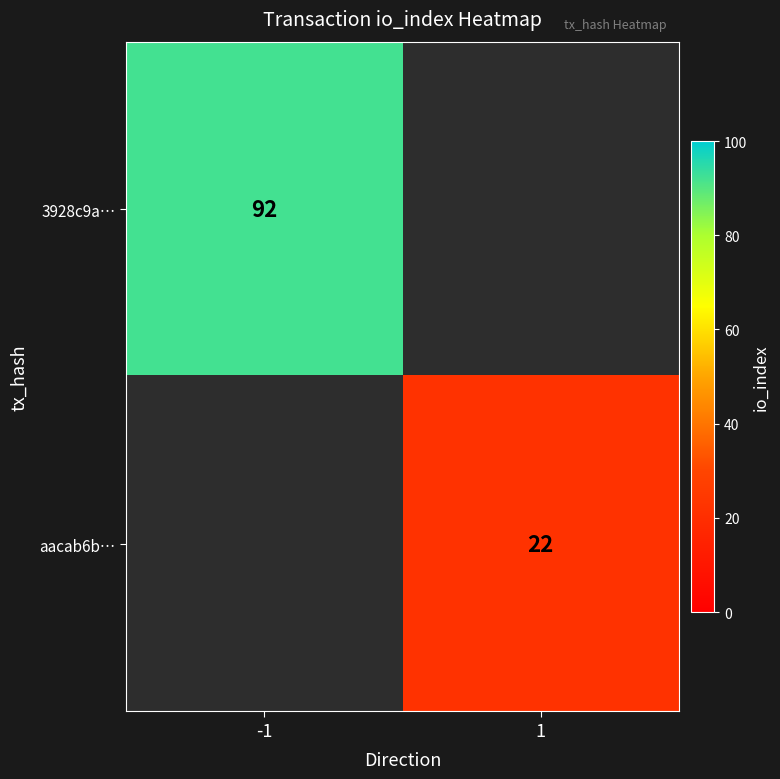

Is the value of 3928c9a… at -1 greater than the value of aacab6b… at 1?

Yes